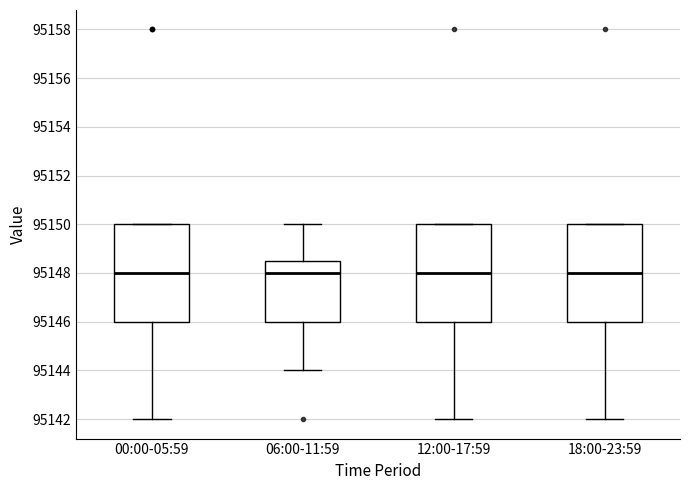

Reading left to right, read every box against the y-axis: the position of its median line, the range the box covers, and the ends of its whiskers. The values are not printed on the chart, so give them approximately, as read against the axis.

00:00-05:59: median 95148.0, box 95146.0 to 95150.0, whiskers 95142.0 to 95150.0
06:00-11:59: median 95148.0, box 95146.0 to 95148.6, whiskers 95144.0 to 95150.0
12:00-17:59: median 95148.0, box 95146.0 to 95150.0, whiskers 95142.0 to 95150.0
18:00-23:59: median 95148.0, box 95146.0 to 95150.0, whiskers 95142.0 to 95150.0